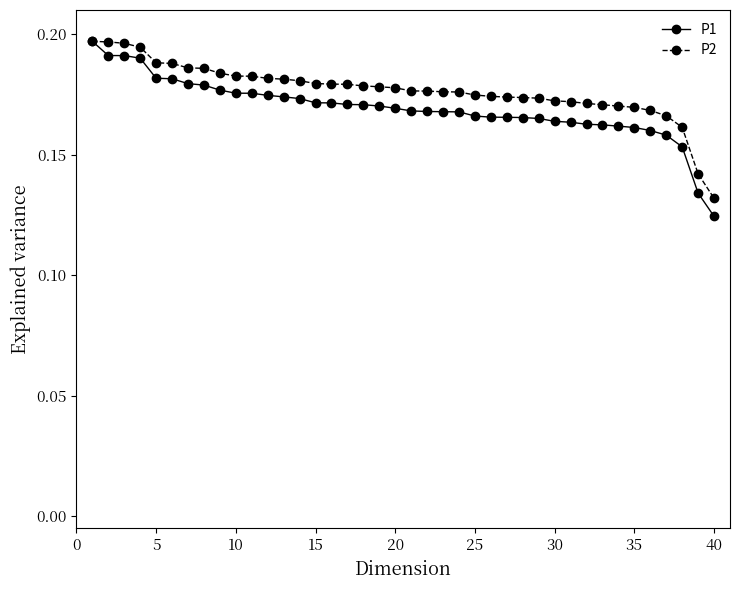

Count the P2 values in the range 0 to 1.

40